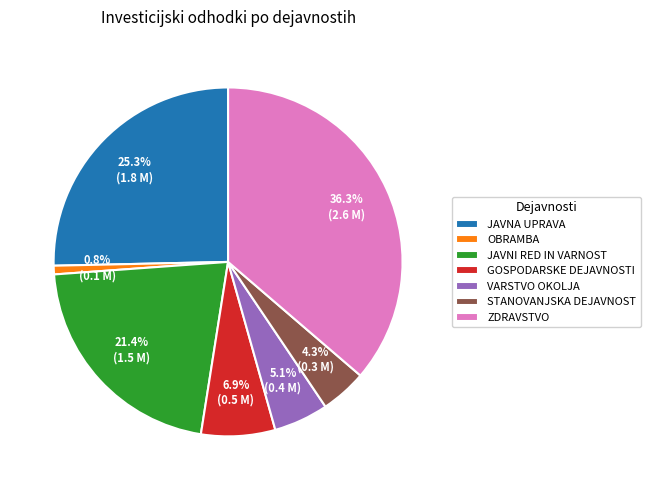

Is there any slice that represents more than half of the pie?

No